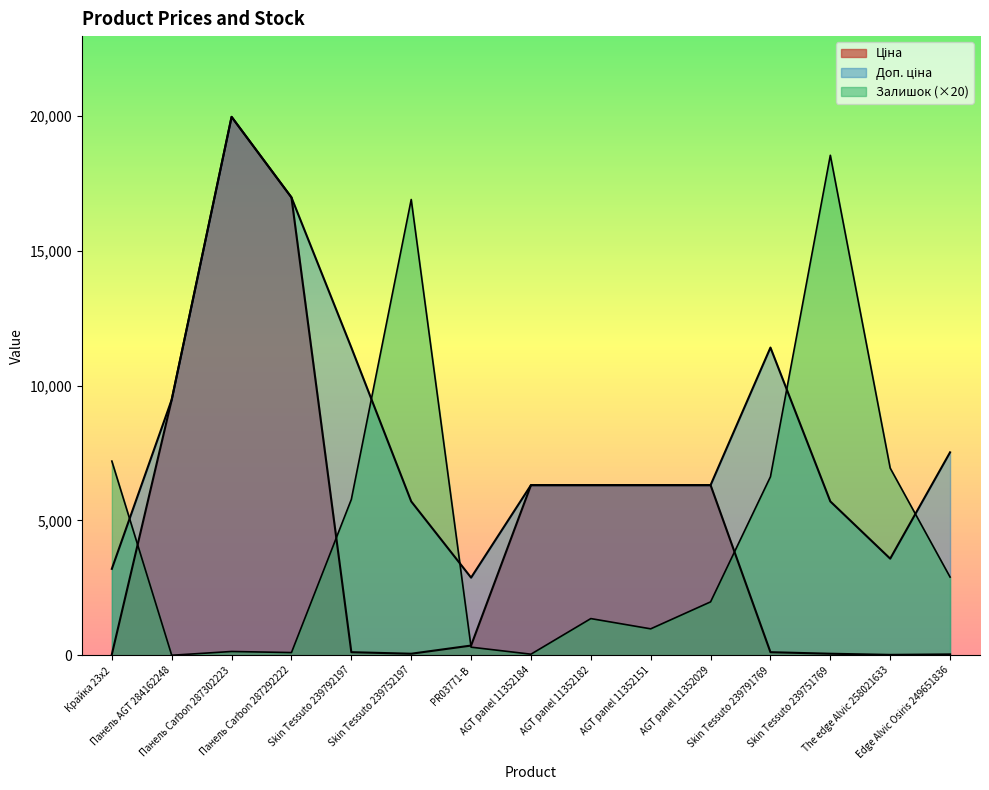

How many lines are shown in the chart?

3